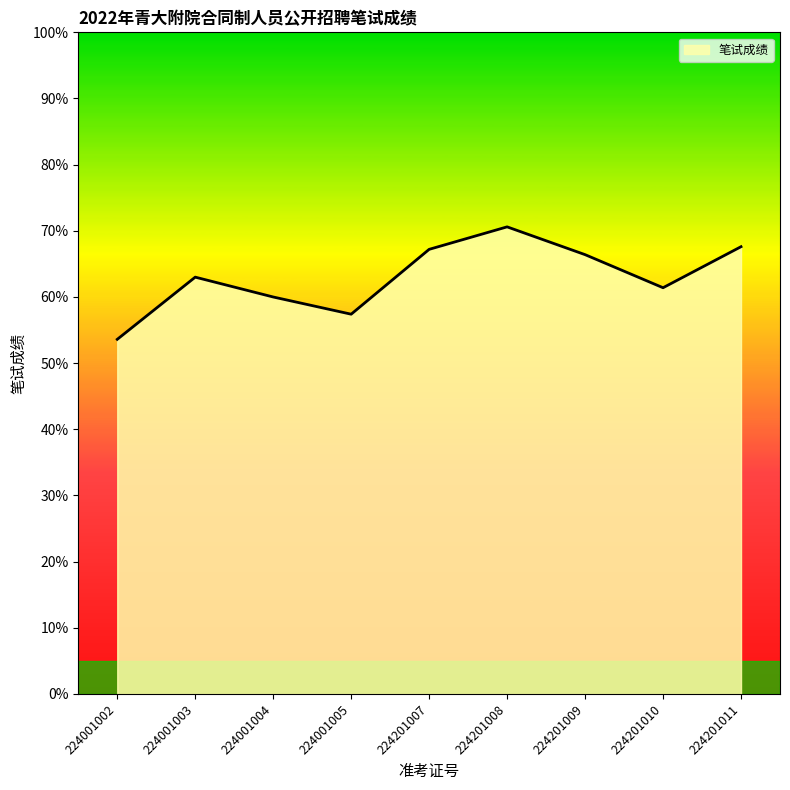

What is the approximate value at 224001003?

63.0